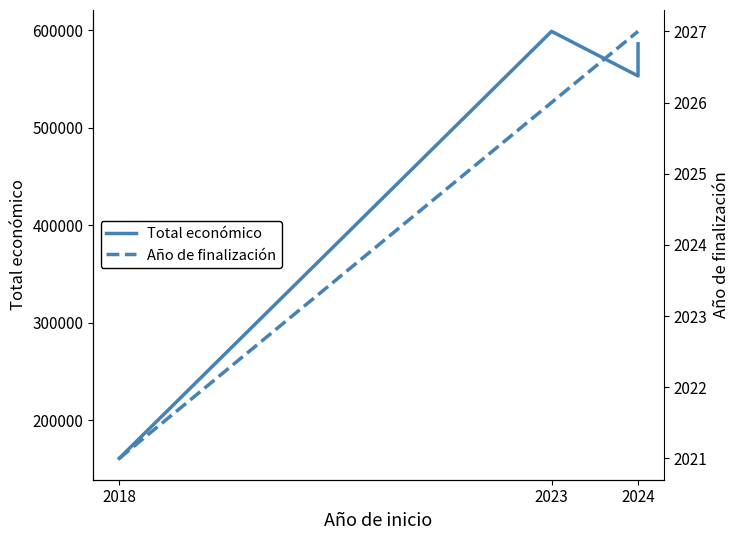

Rank the series at 2024 from highest to lowest value.

Total económico, Año de finalización